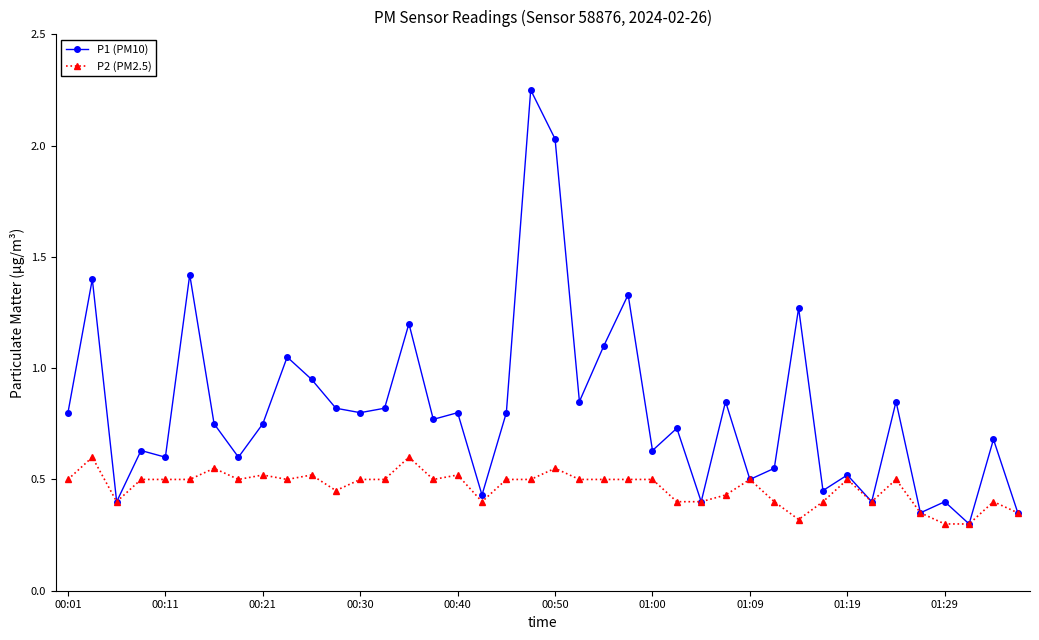

True or false: P2 (PM2.5) has more than 1 points higher than both neighbors.

True